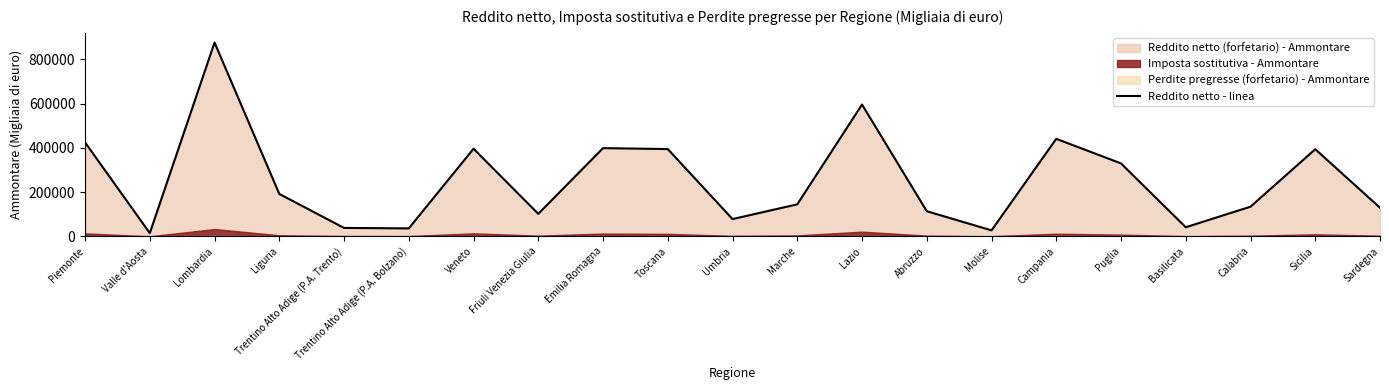

What position from the left is Umbria?

11